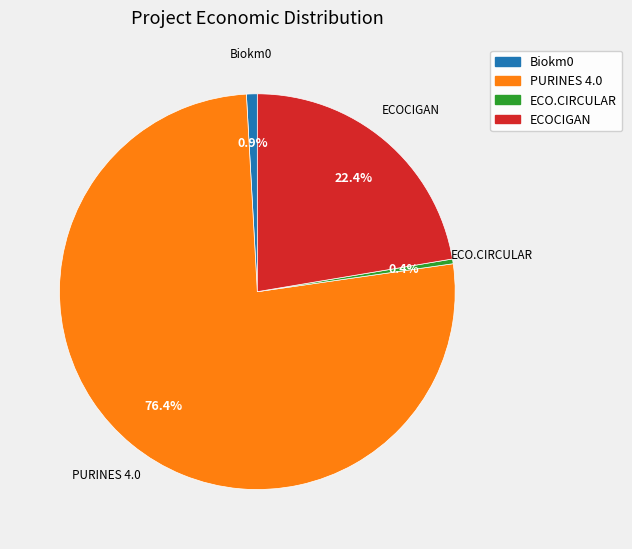

Which category has the biggest portion of the pie?

PURINES 4.0